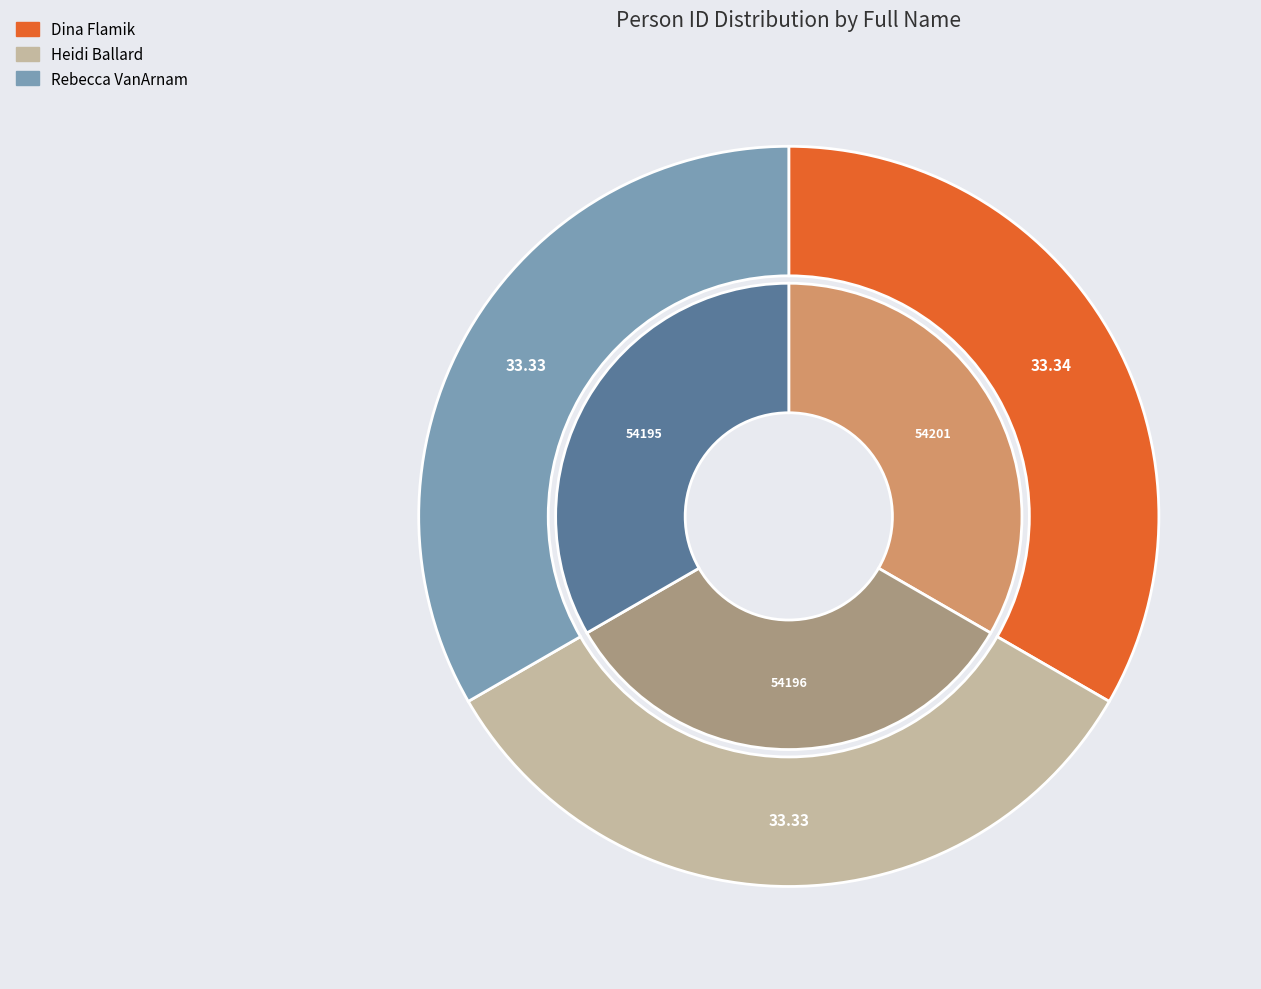

Combined, what portion of the pie is Rebecca VanArnam and Dina Flamik?

66.7%